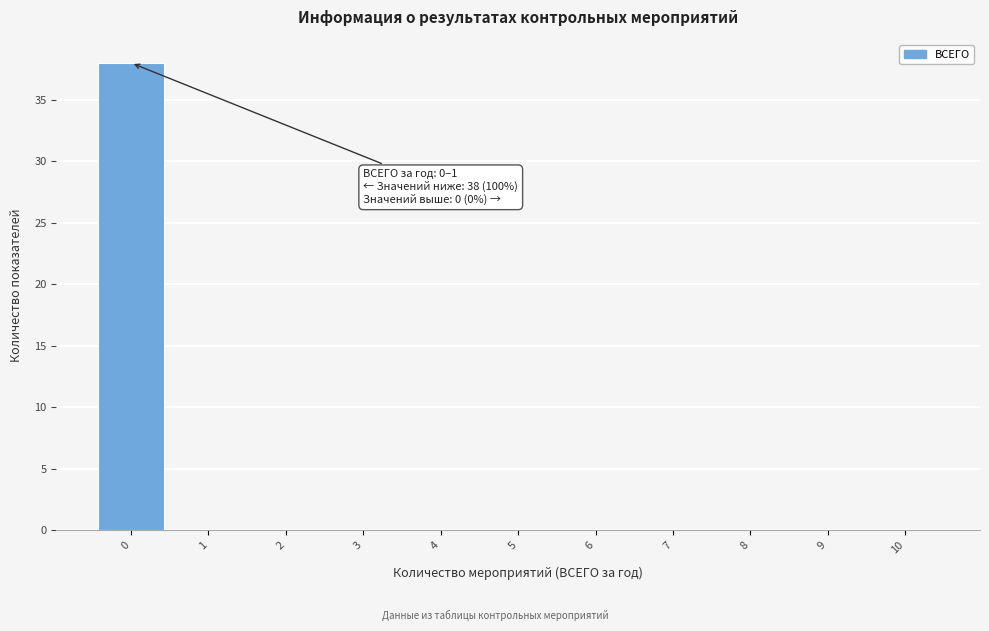

Reading left to right, extract all data points from this chart.

0=38	1=0	2=0	3=0	4=0	5=0	6=0	7=0	8=0	9=0	10=0